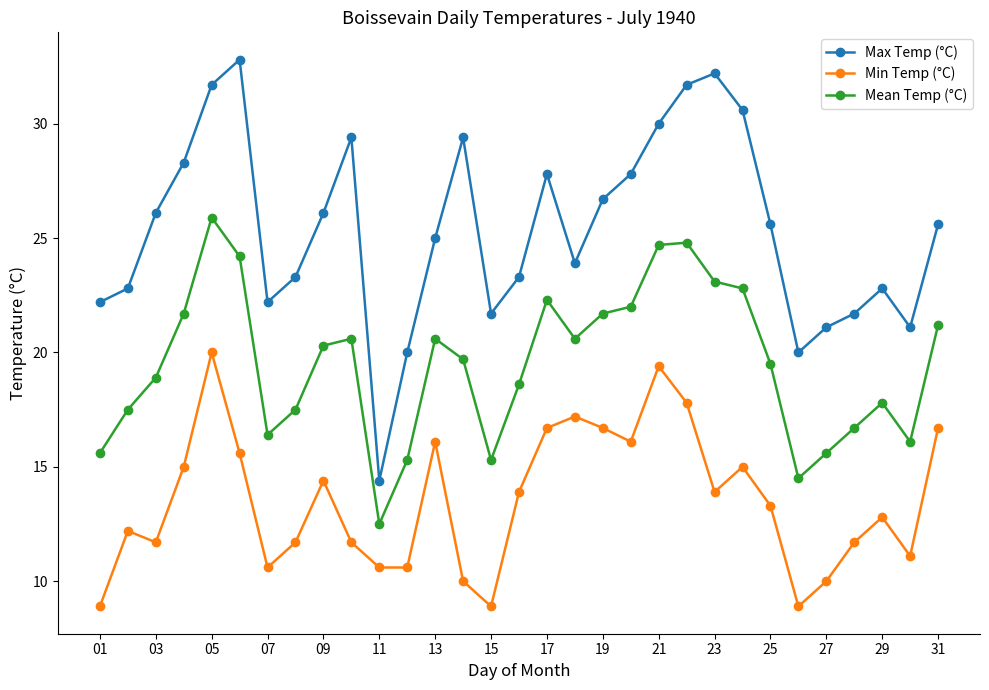

In Mean Temp (°C), how many points are lower than both neighbors (excluding endpoints)?

6